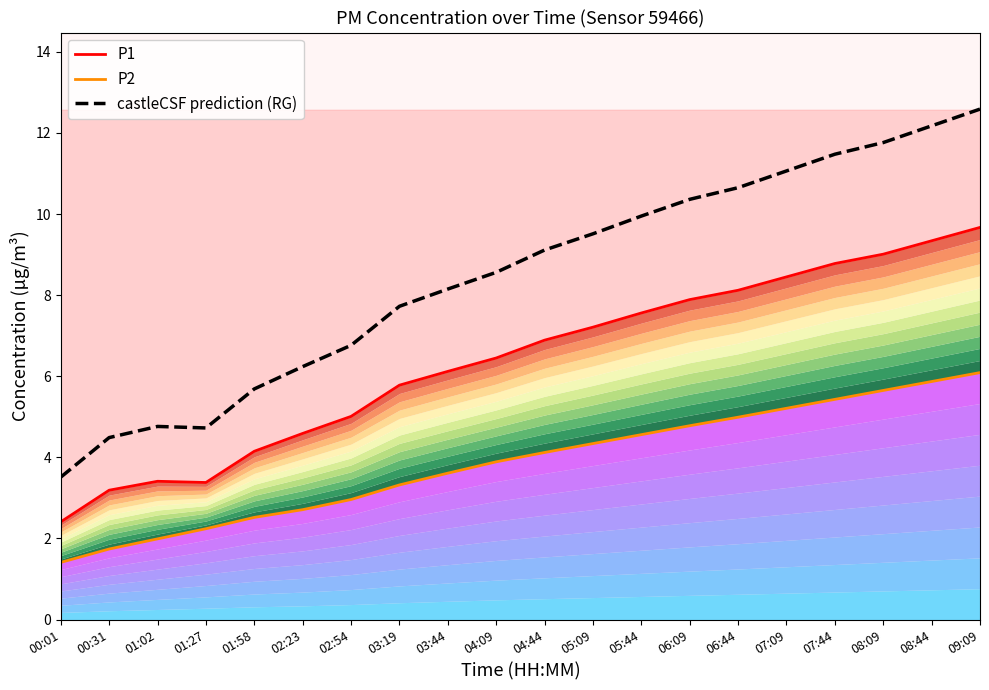

Where is the first local maximum for castleCSF prediction (RG)?

01:02